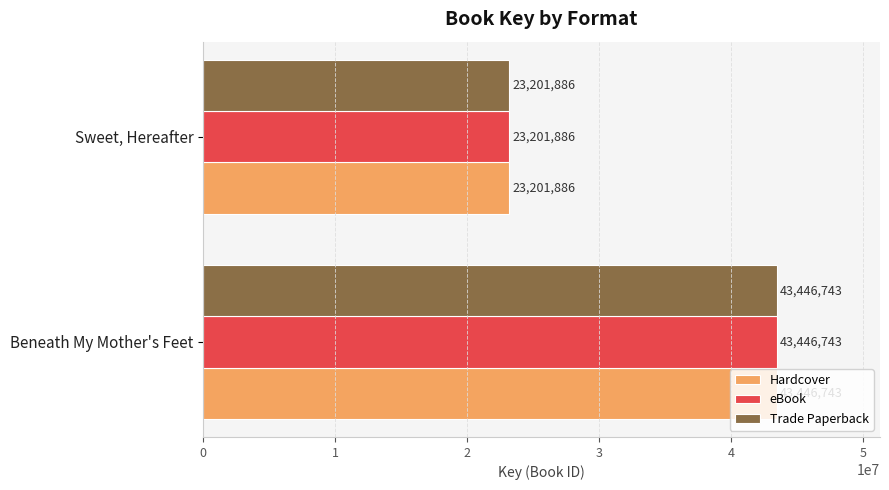

What is the highest value of the eBook series?

43446743